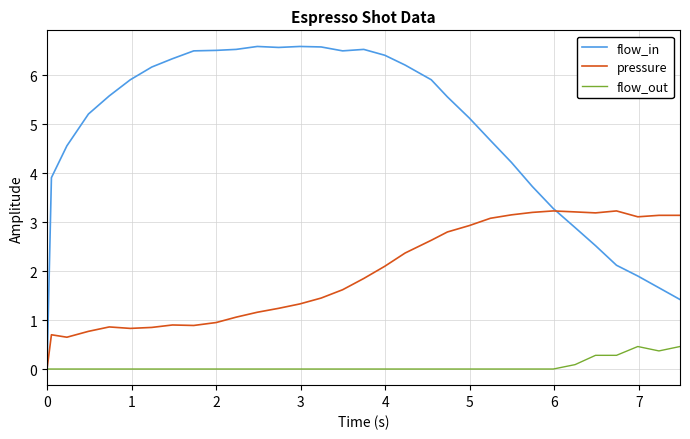

Which series has the largest total across all categories?

flow_in